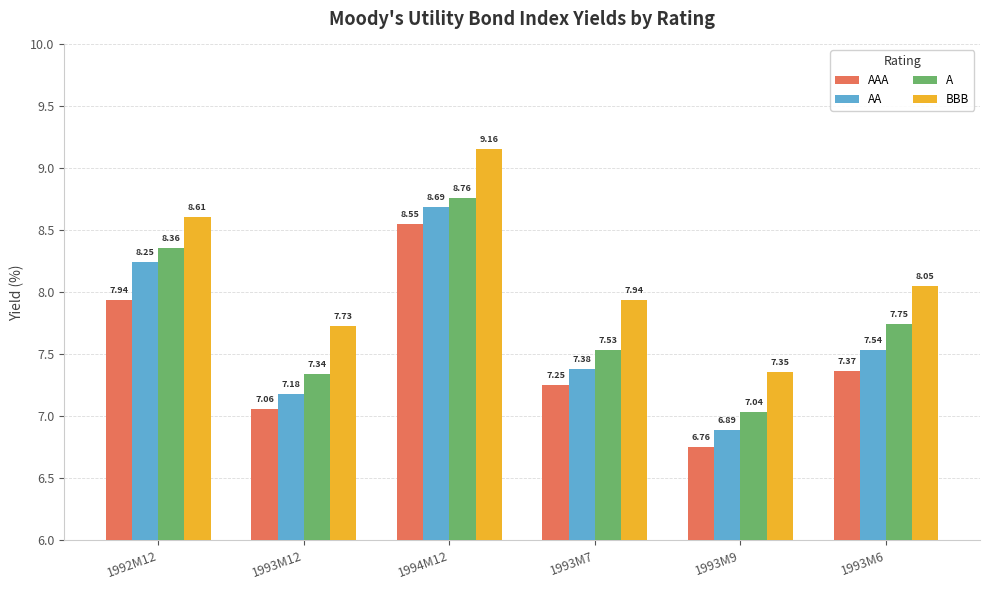

What are all the series names shown in the legend?

AAA, AA, A, BBB